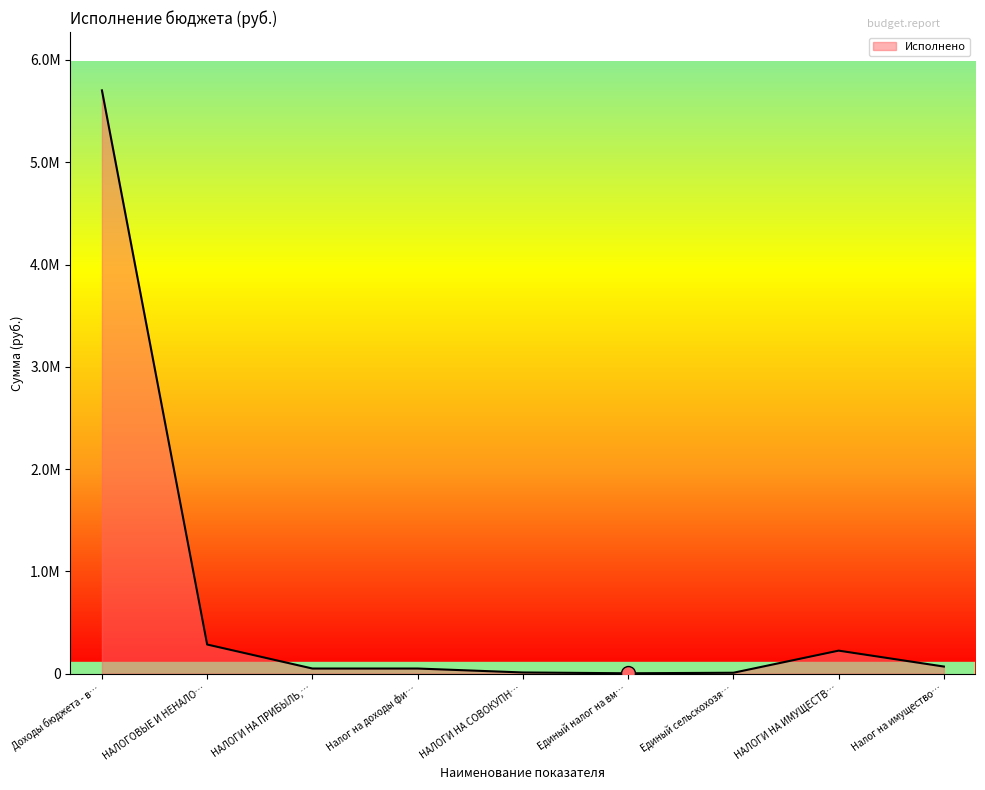

Does the chart have visible grid lines?

No